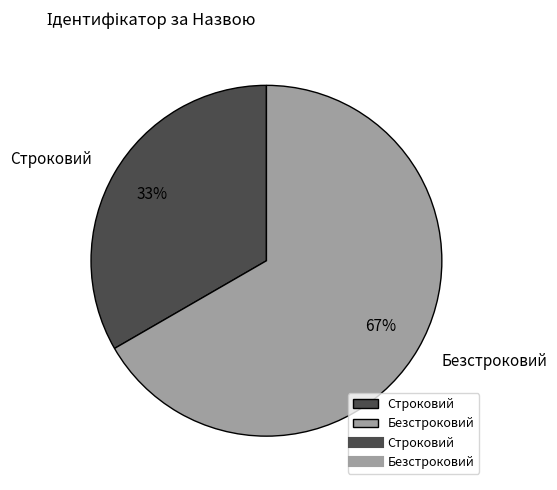

To the nearest percent, what is the combined percentage of Строковий and Безстроковий?

100%